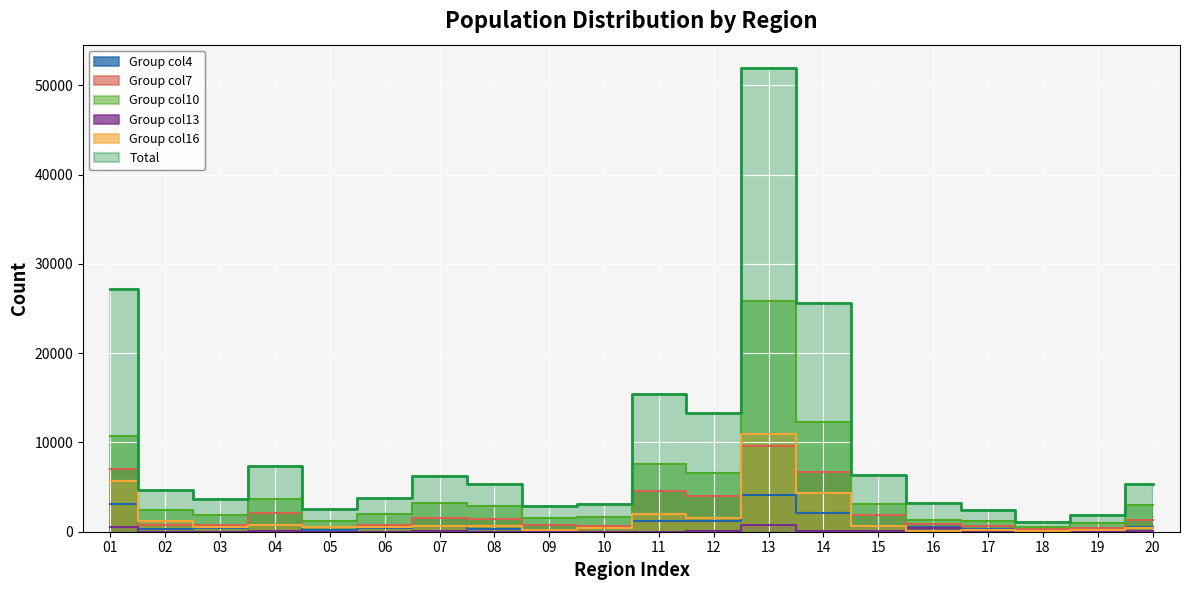

What is the ratio of the value at 07 to the value at 04?

0.8